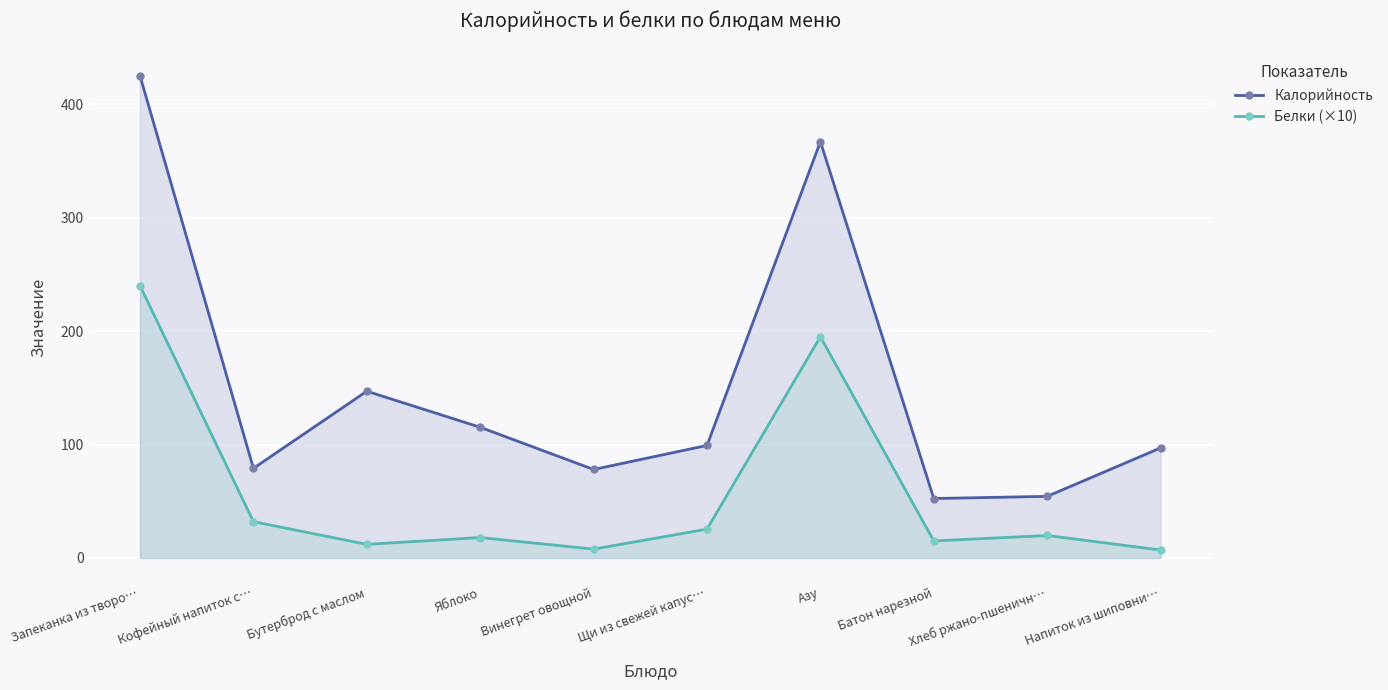

At which label does Калорийность first exceed 99?

Запеканка из творо…